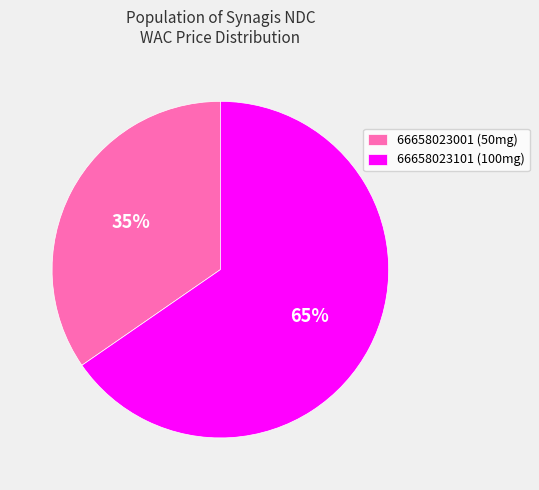

Rank the categories by value from highest to lowest.

66658023101, 66658023001